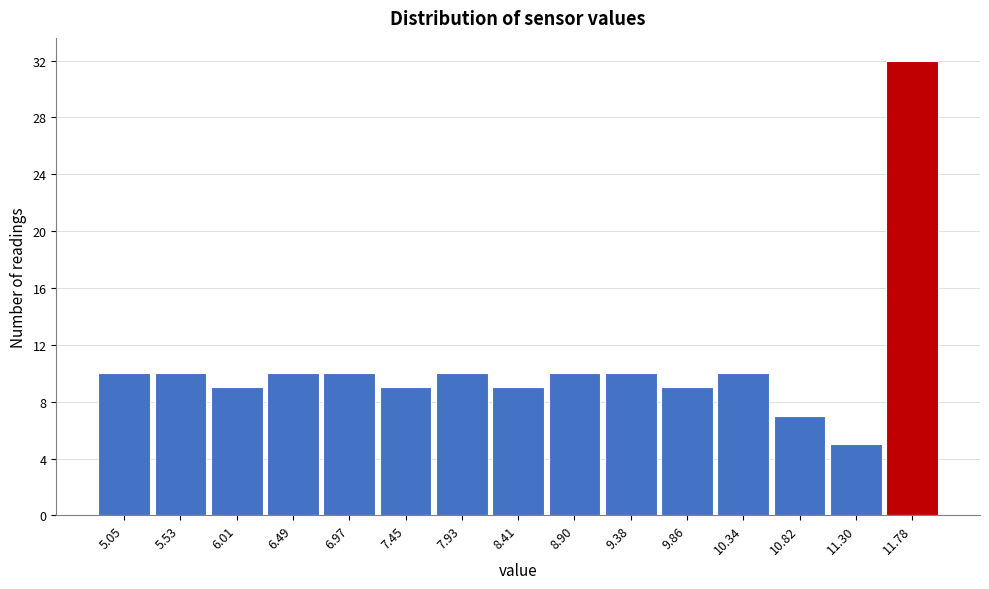

Reading left to right, list all the values displayed in this chart.

10	10	9	10	10	9	10	9	10	10	9	10	7	5	32